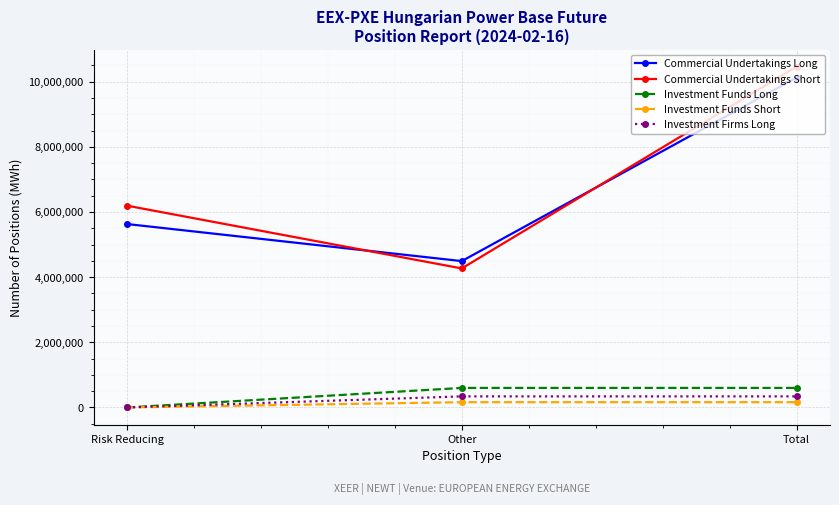

What are all the series names shown in the legend?

Commercial Undertakings Long, Commercial Undertakings Short, Investment Funds Long, Investment Funds Short, Investment Firms Long